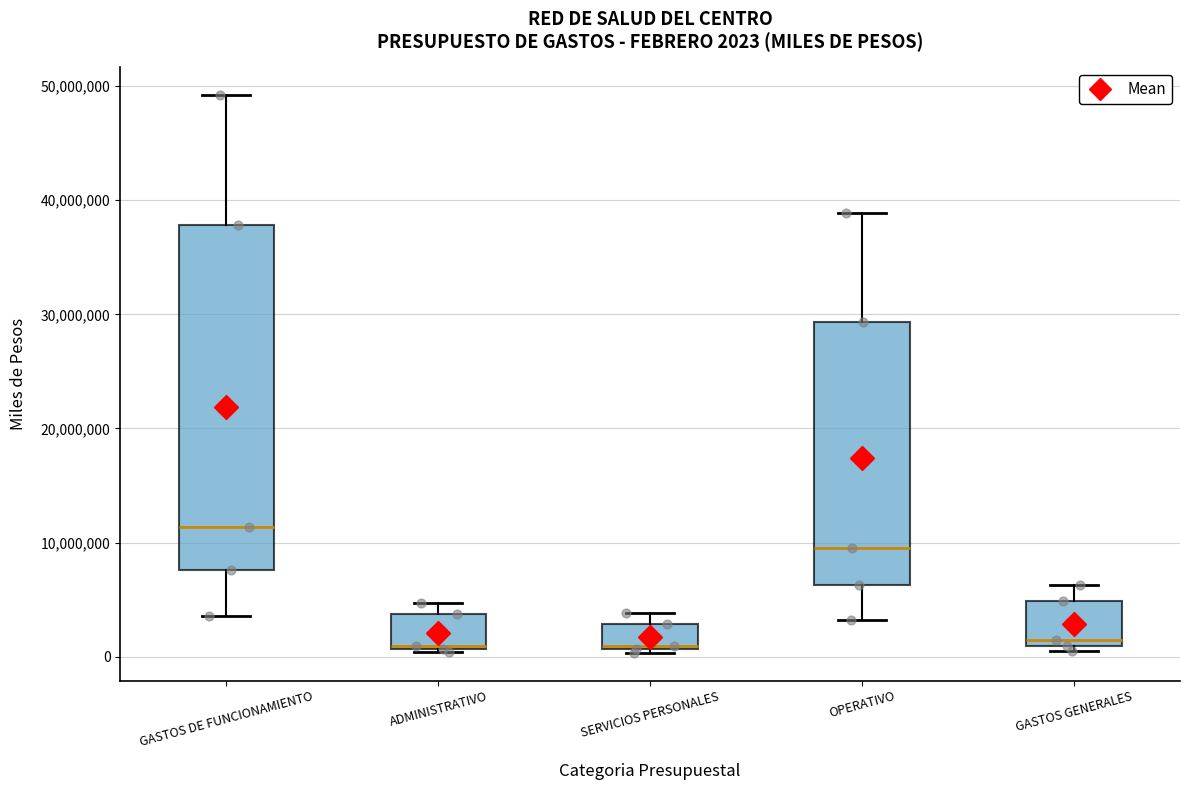

Which box is the tallest, from its lower edge to its upper edge?

GASTOS DE FUNCIONAMIENTO